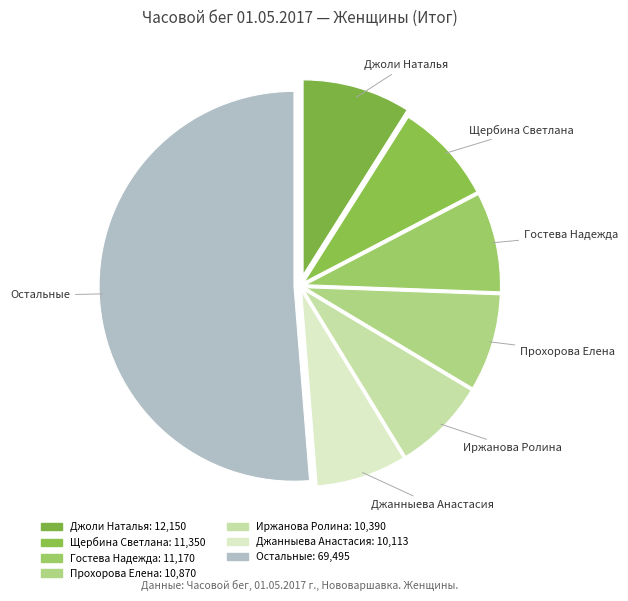

Approximately how many times larger is the value at Прохорова Елена compared to Джанныева Анастасия?

1.1